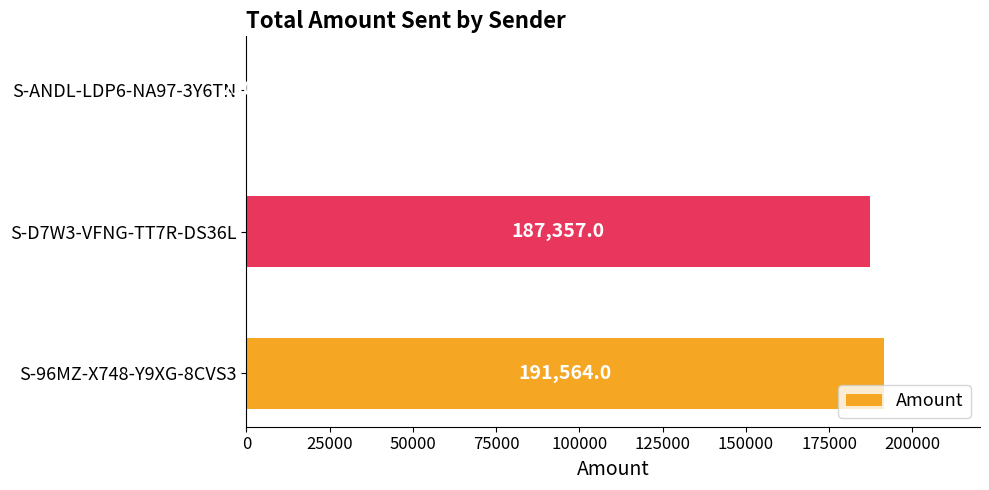

Are the bars grouped side by side (vs. stacked)?

No